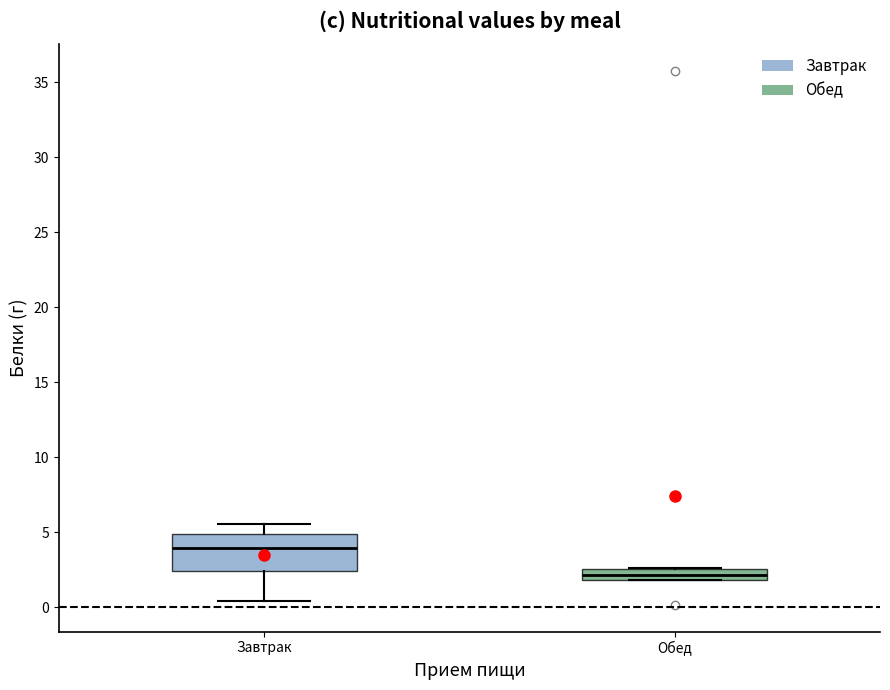

Which box's median line is the lowest?

Обед